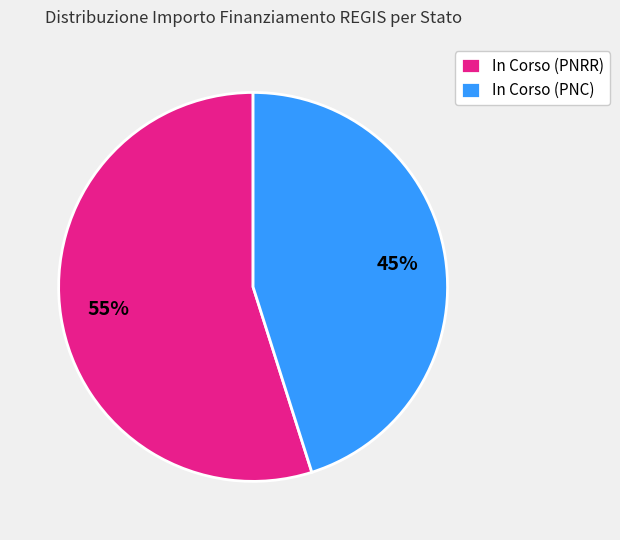

Does In Corso (PNC) account for over 50% of the chart?

No